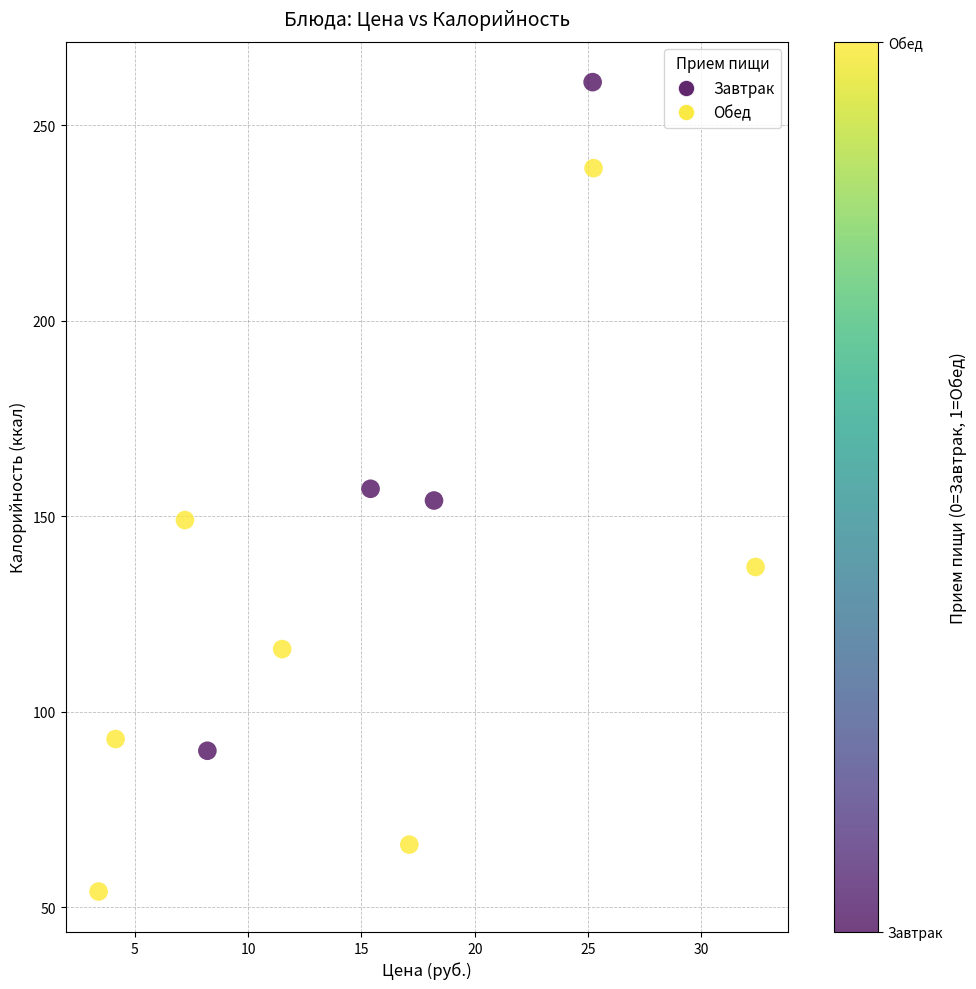

What is the average Y value?

138